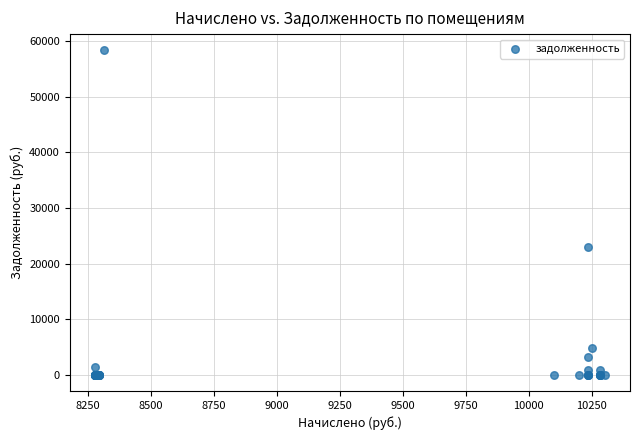

What Y value in the scatter plot is closest to 29161?

22920.9